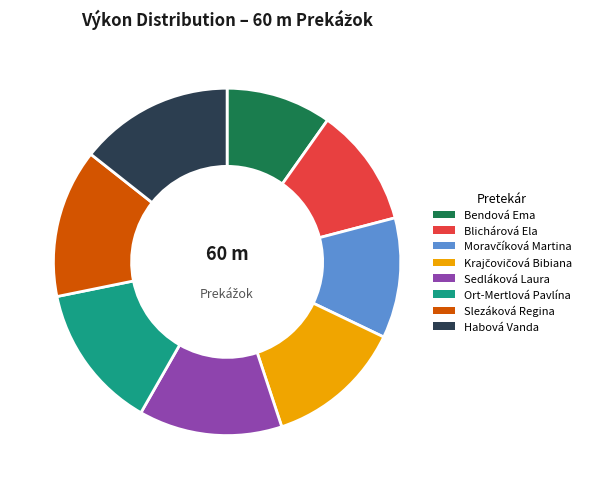

Is Habová Vanda the majority of the pie?

No